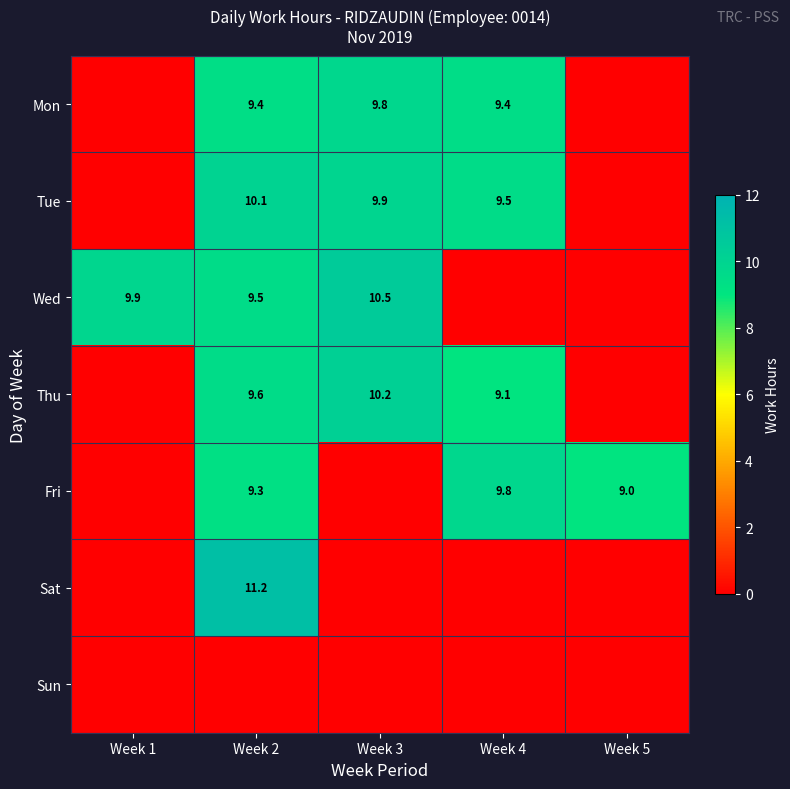

Is the value of Sat at Week 2 greater than the value of Wed at Week 2?

Yes